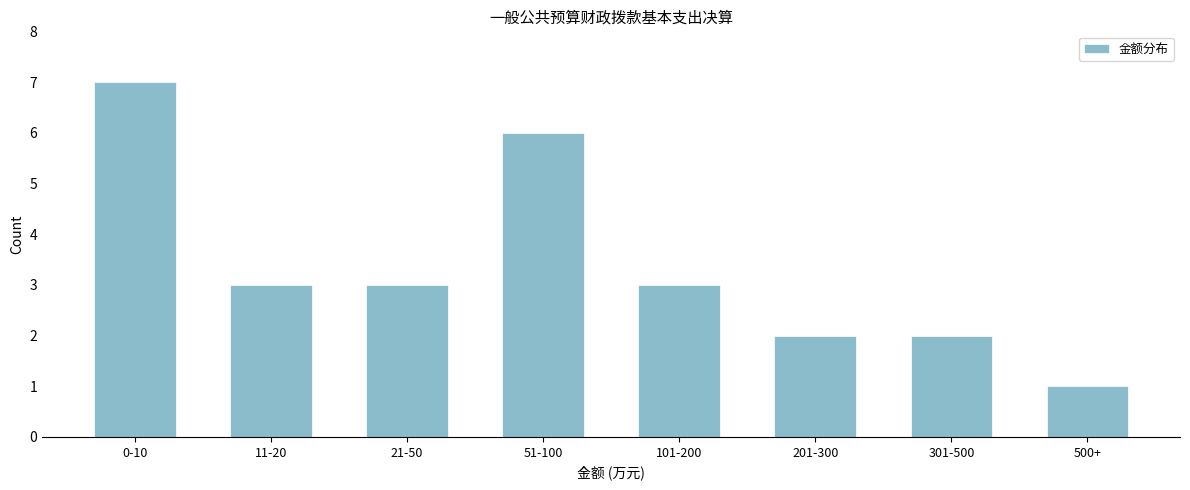

Reading left to right, extract all data points from this chart.

7	3	3	6	3	2	2	1